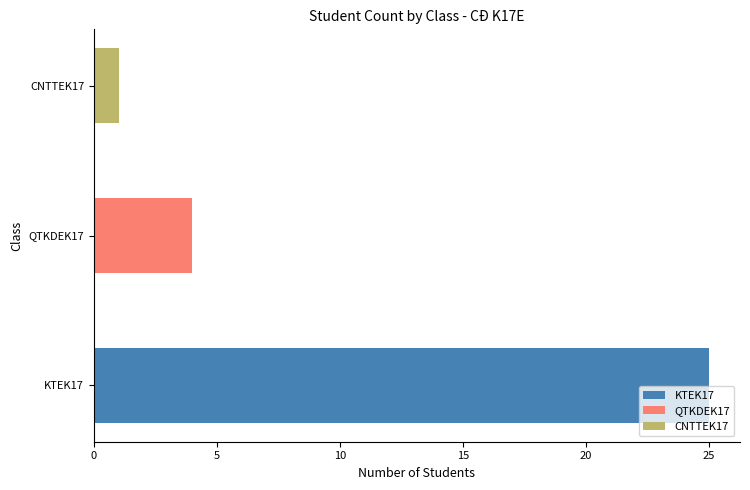

At which label does the data first exceed 4?

KTEK17